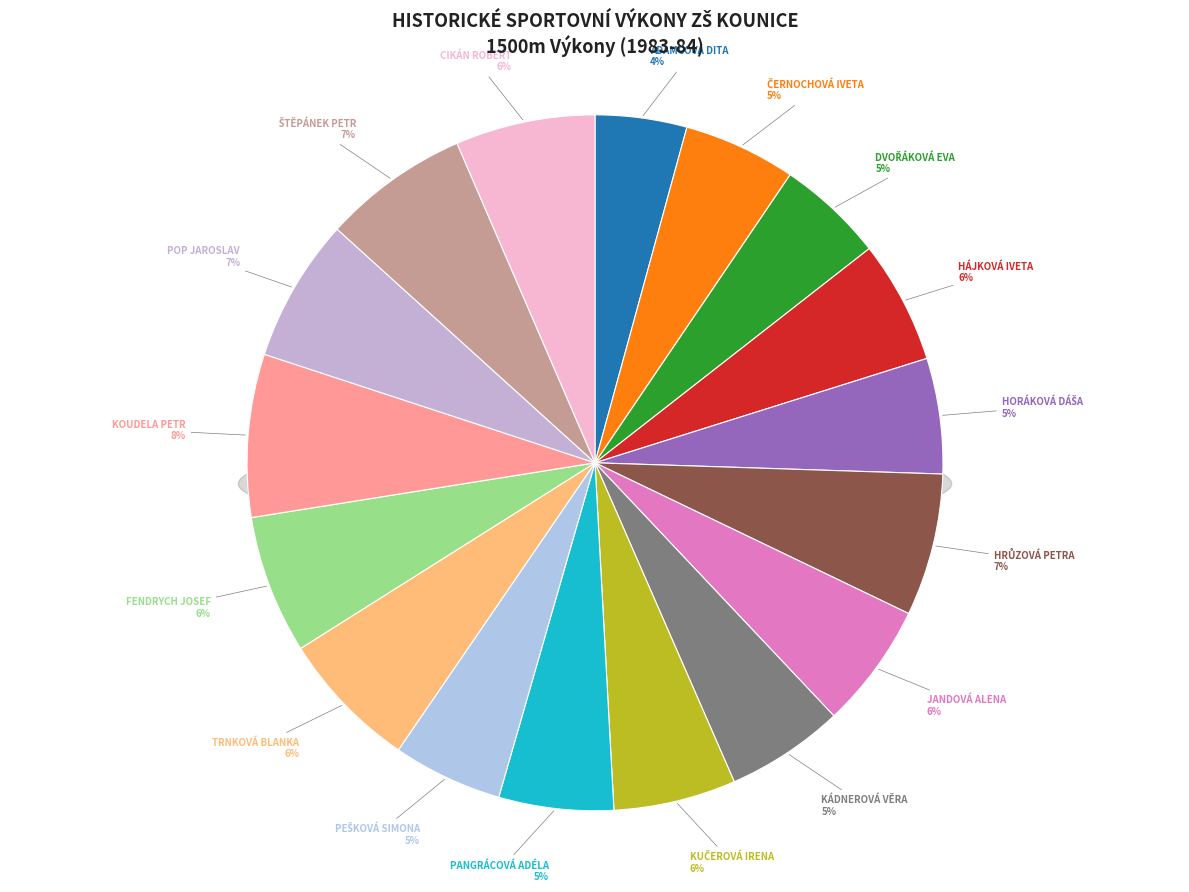

Is there a majority slice in this chart?

No